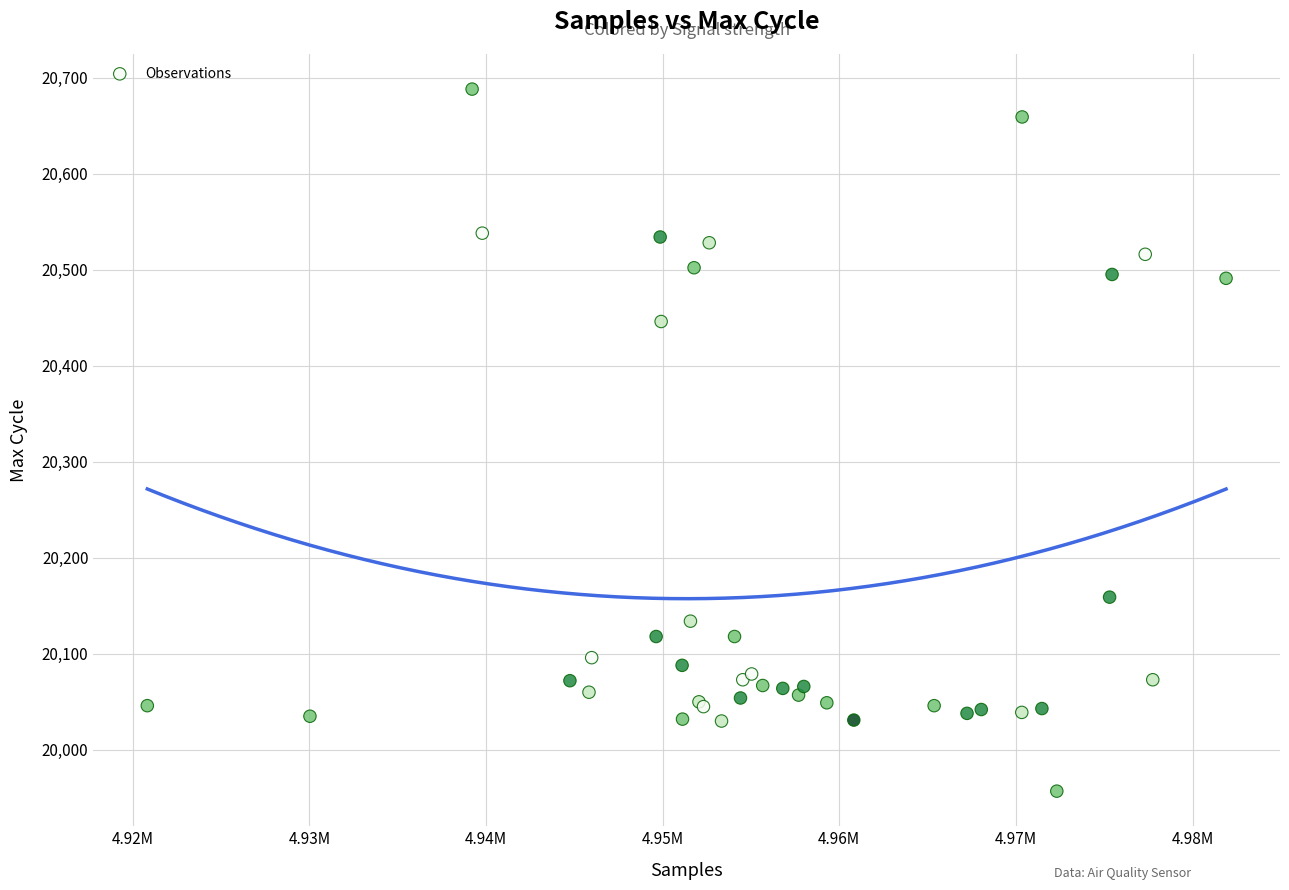

What Y value in the scatter plot is closest to 20322?

20446